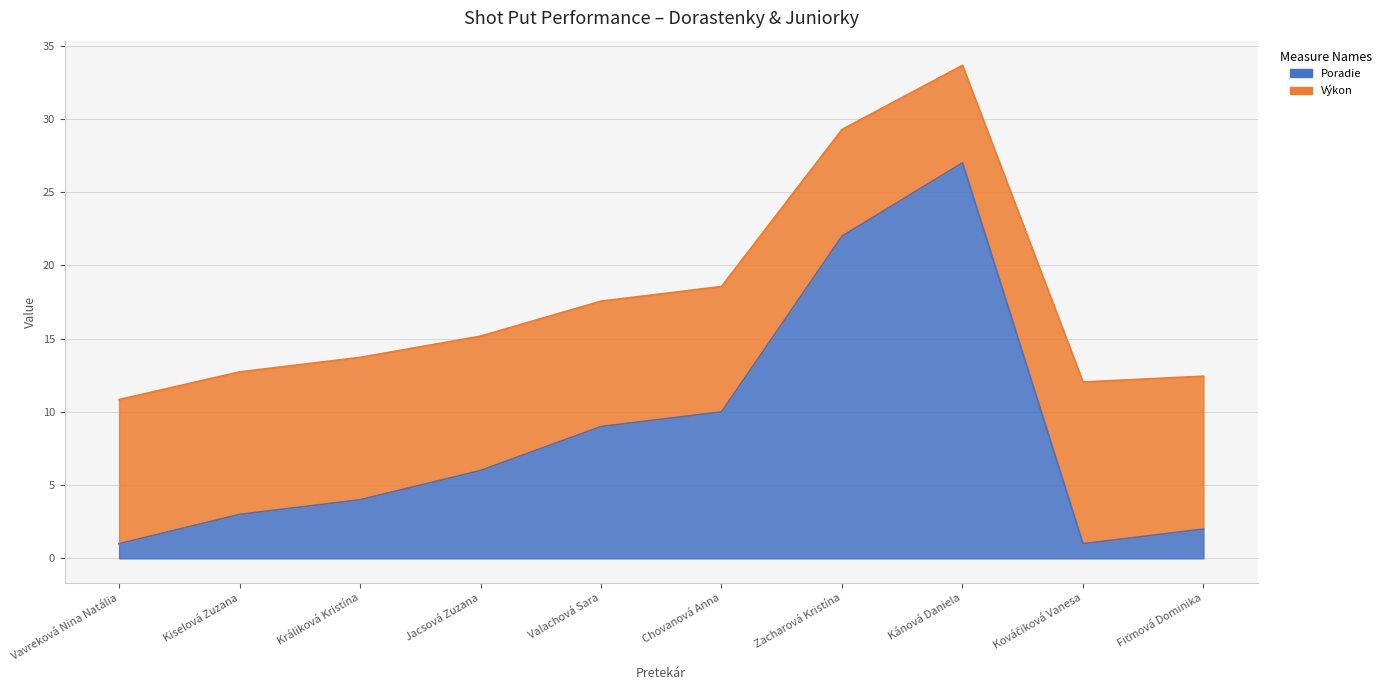

List the labels in order of value, largest first.

Kánová Daniela, Zacharová Kristína, Chovanová Anna, Valachová Sara, Jacsová Zuzana, Králiková Kristína, Kiselová Zuzana, Fiťmová Dominika, Vavreková Nina Natália, Kováčiková Vanesa